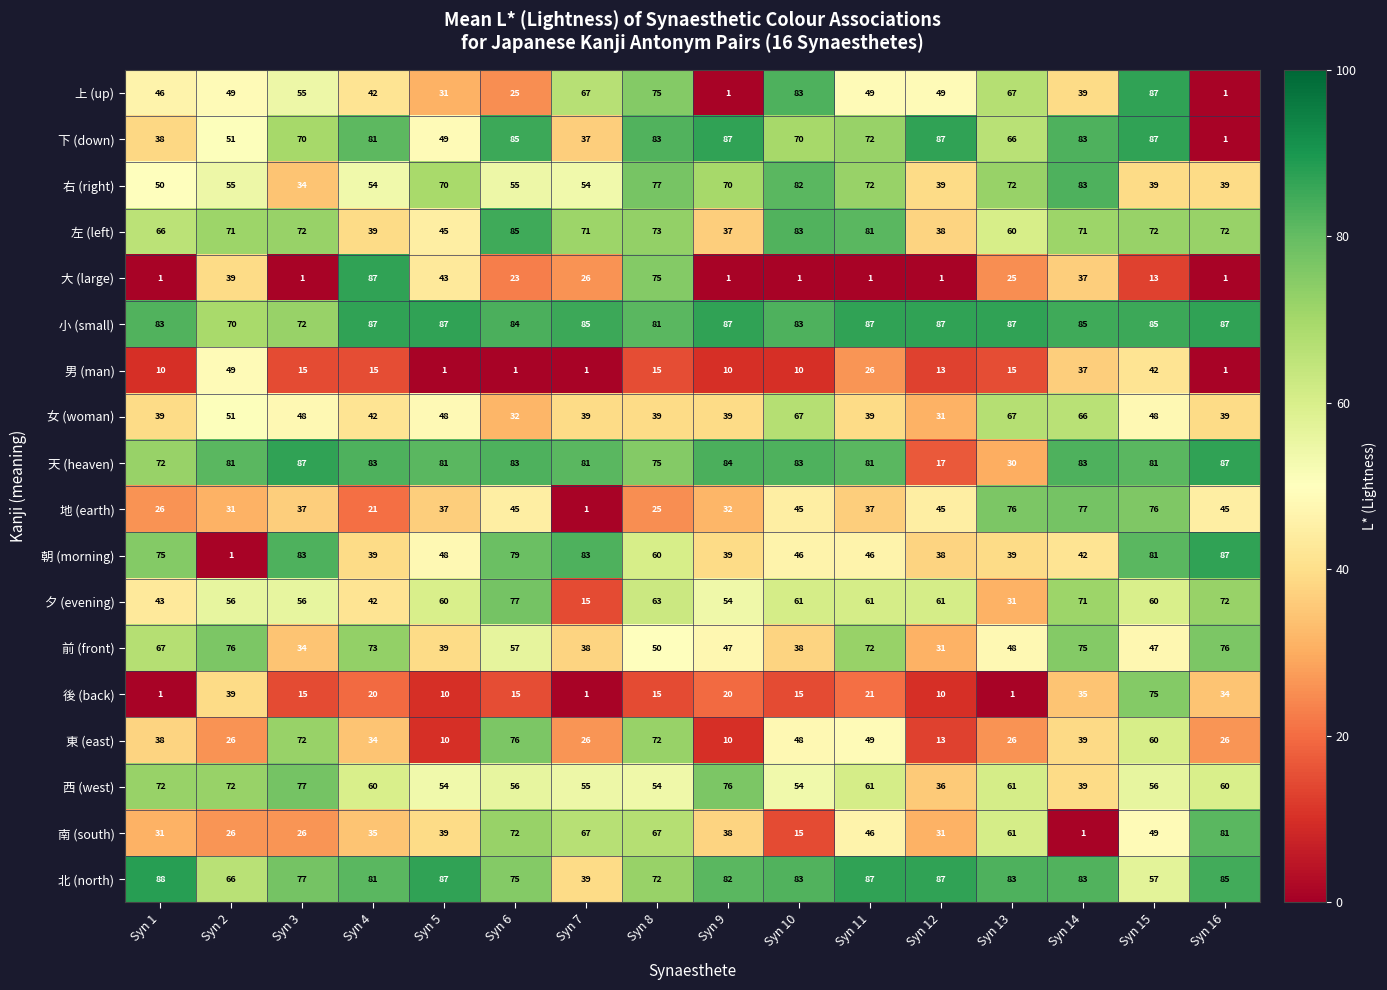

Which series has the largest total across all categories?

小 (small)